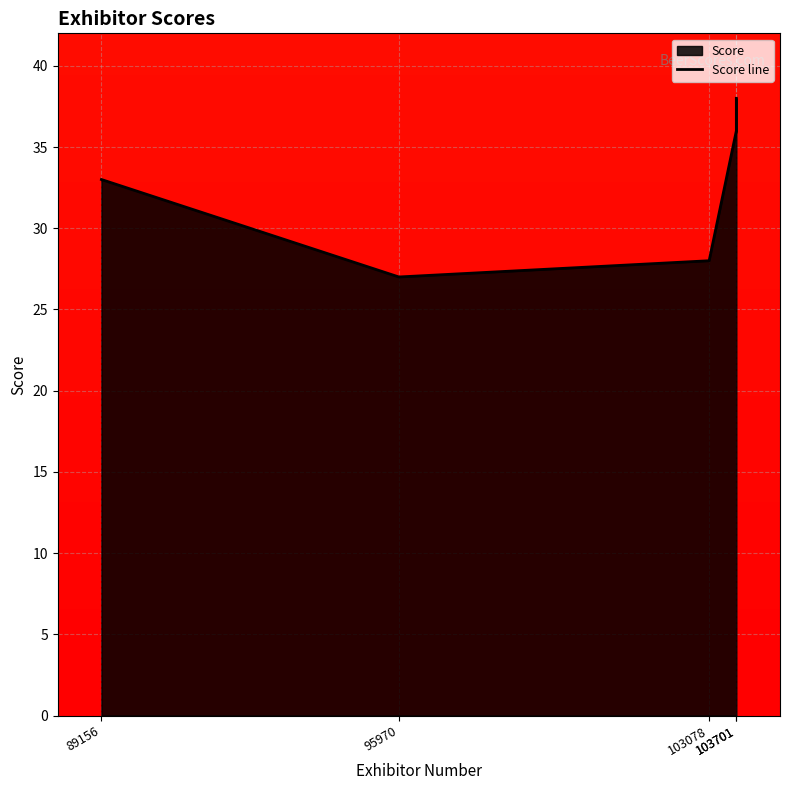

Which has a higher value, 95970 or 89156?

89156